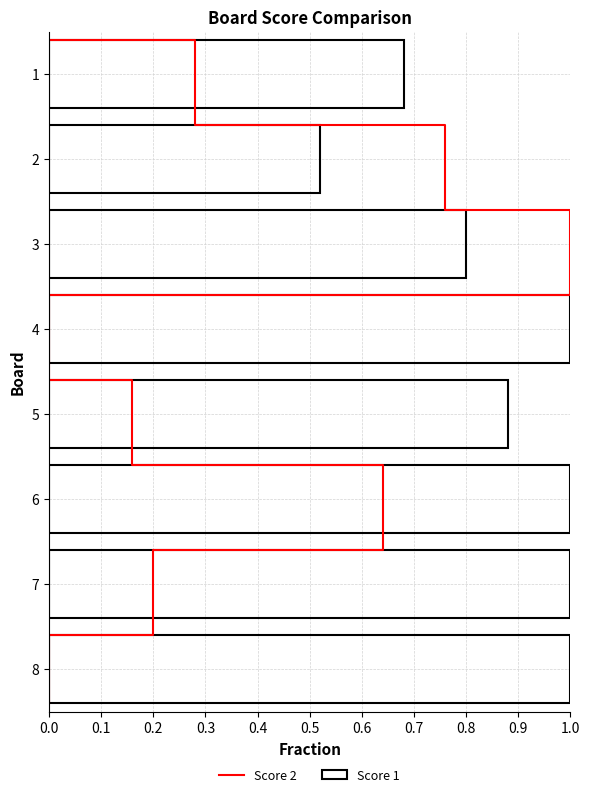

What is the difference between the values at 4 and 1?

0.3